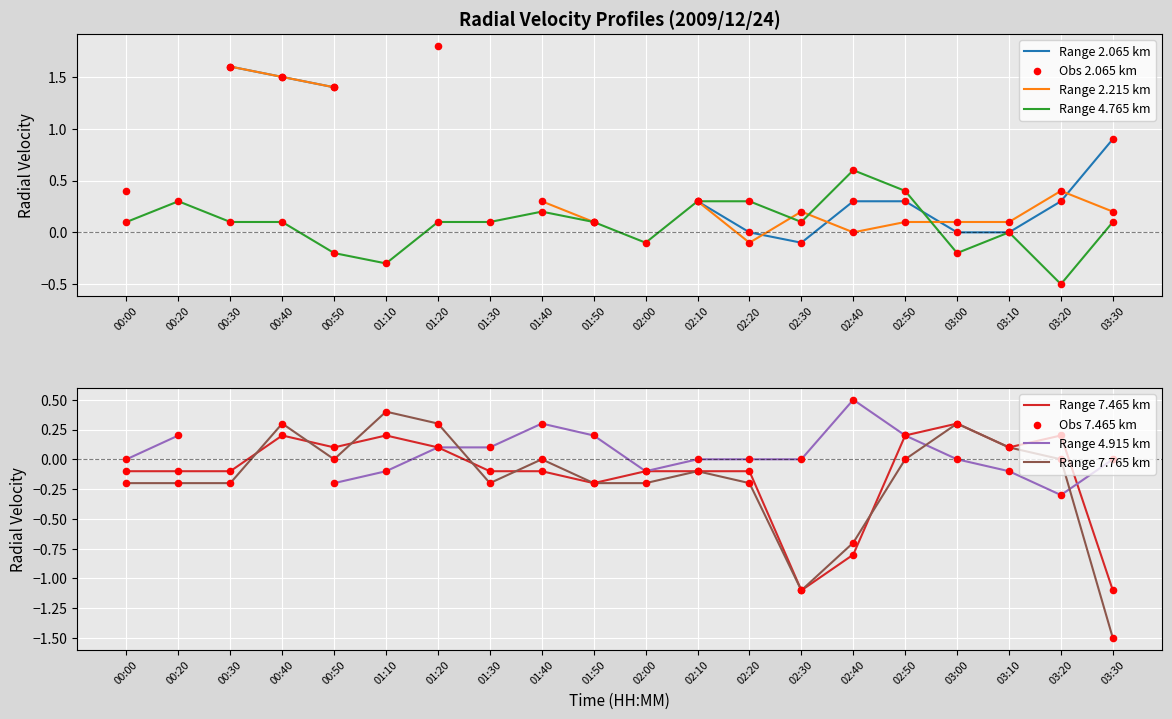

What is the total value across all series at 03:30?

-2.5